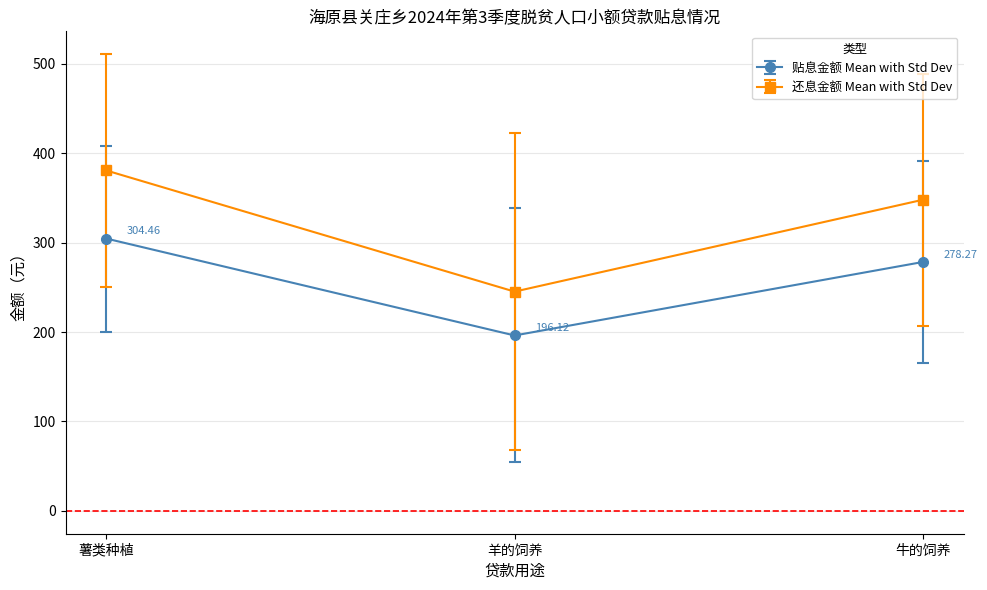

At how many categories does at least one series exceed 208?

3